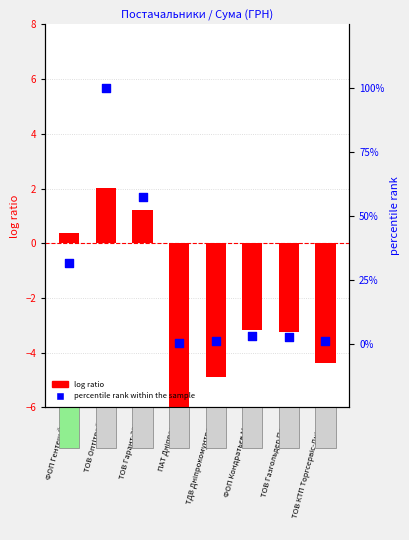

What are all the series names shown in the legend?

log ratio, percentile rank within the sample